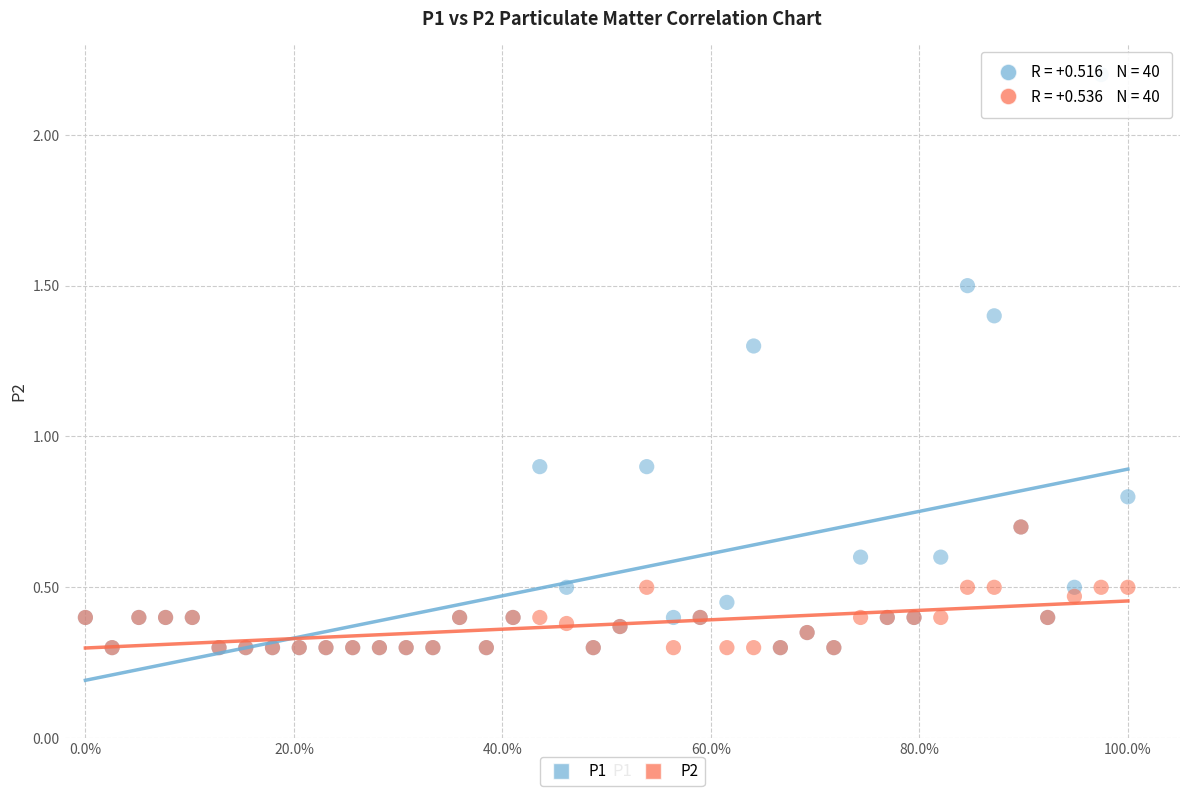

Which series reaches the maximum Y coordinate?

P1